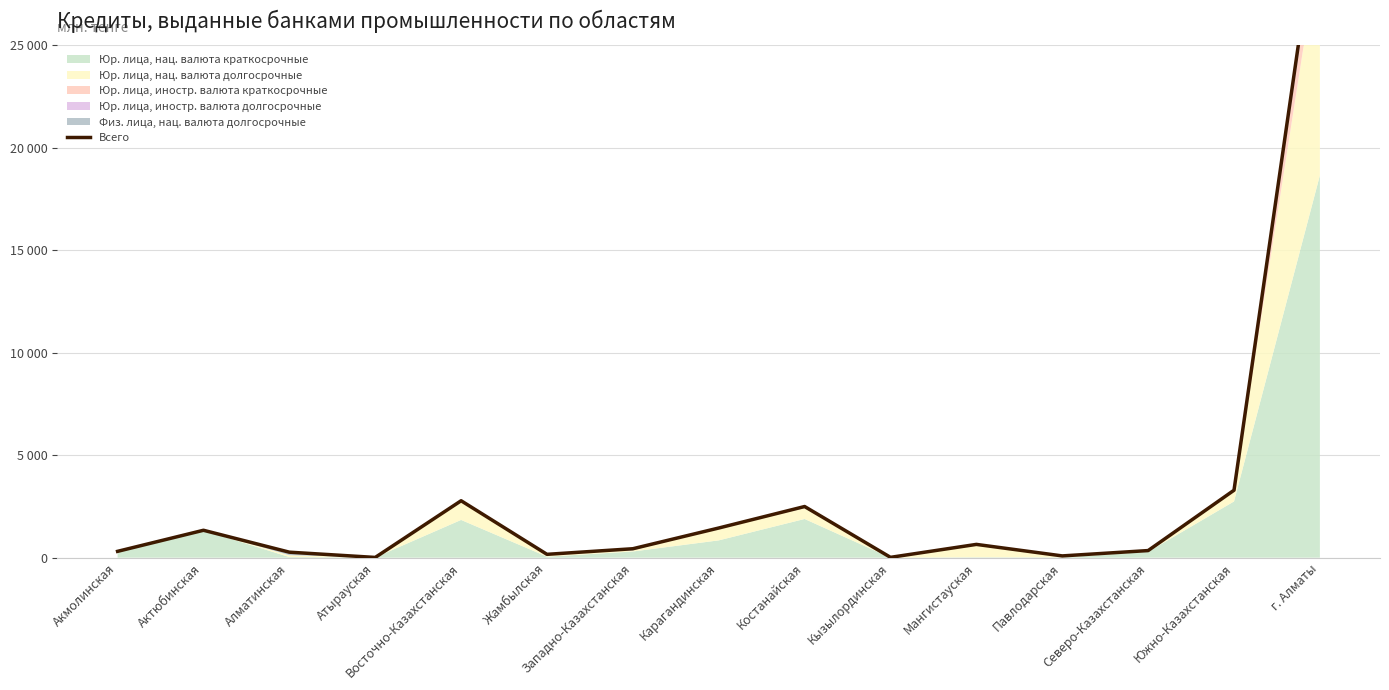

The chart shows a value of 729.6 at Западно-Казахстанская. True or false?

False